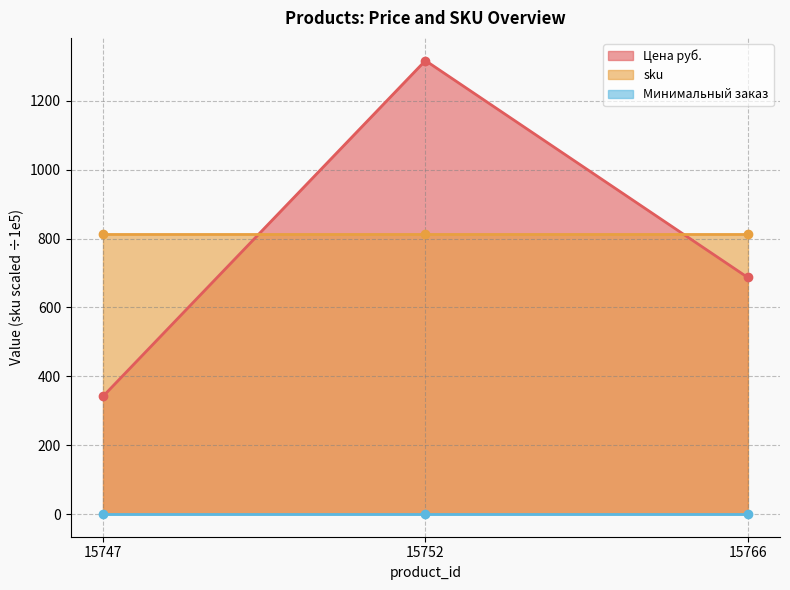

Where is Цена руб. nearest to the value 829?

15766